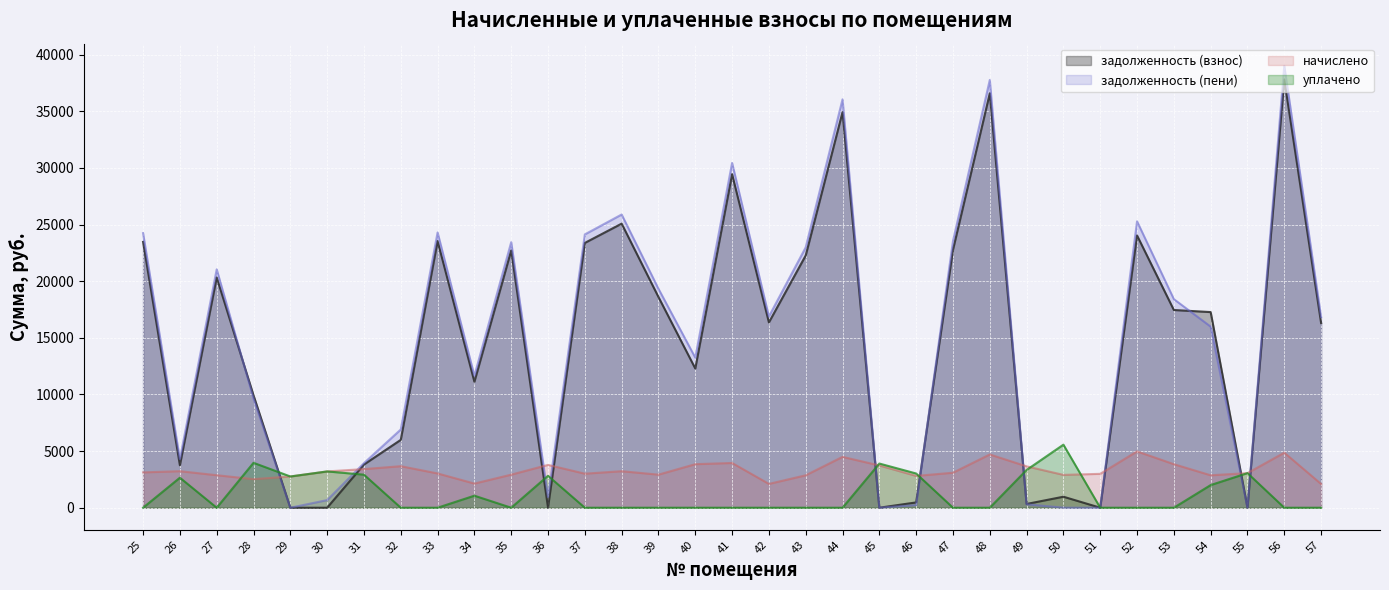

At which label does начислено reach its minimum?

57